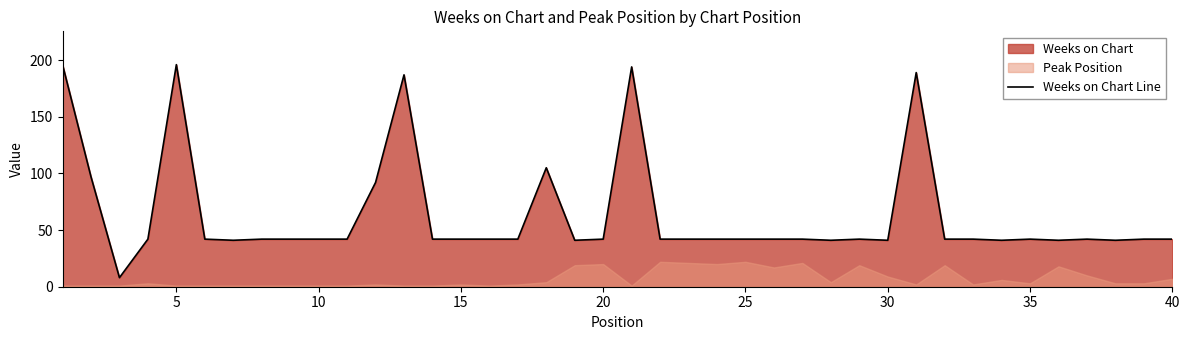

What is the lowest value of the Weeks on Chart Line series?

8